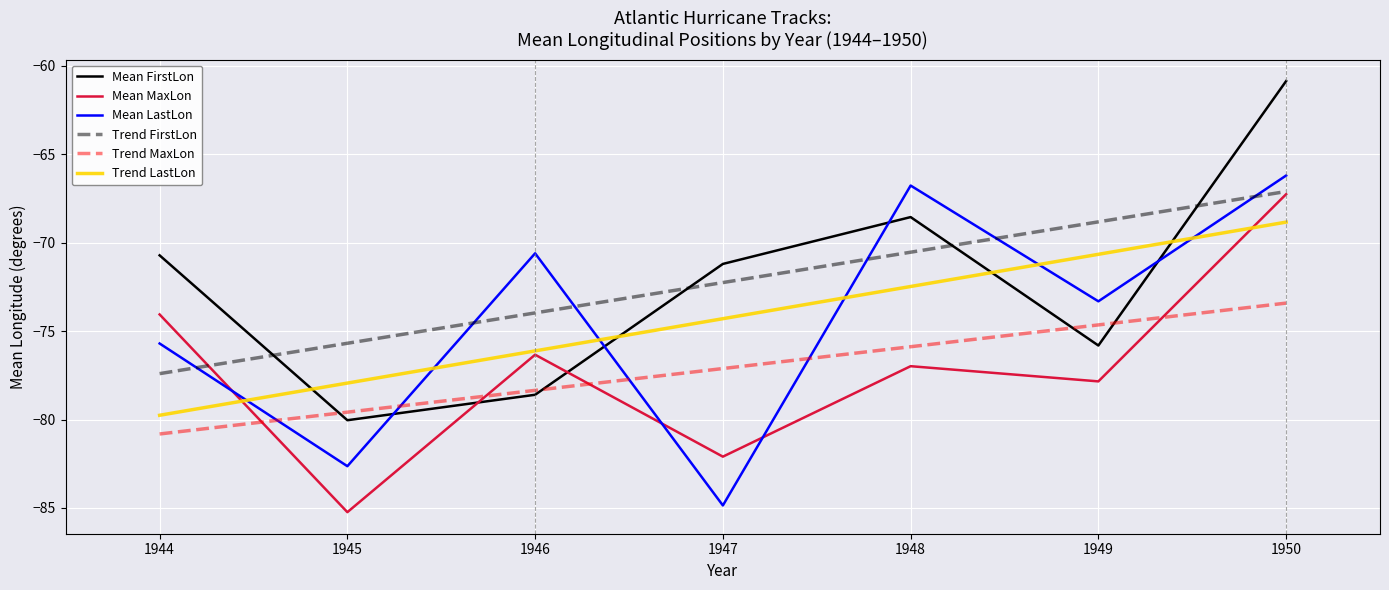

What is the total value across all series at 1945?

-481.1